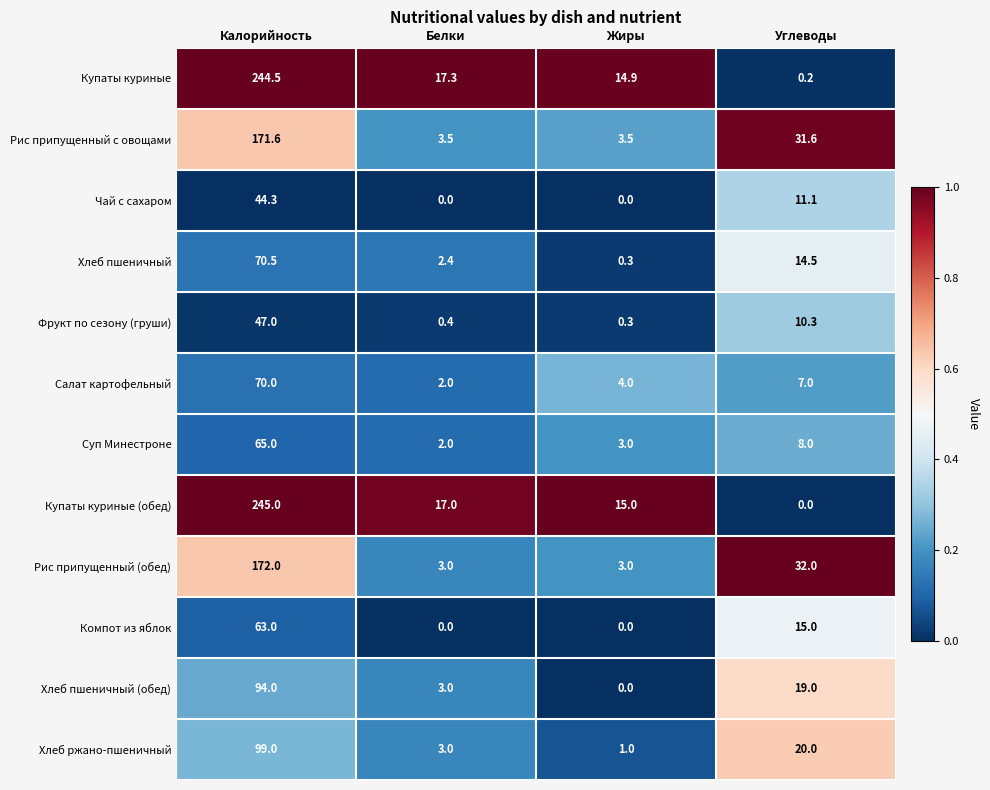

At which label does Рис припущенный с овощами reach its peak?

Калорийность